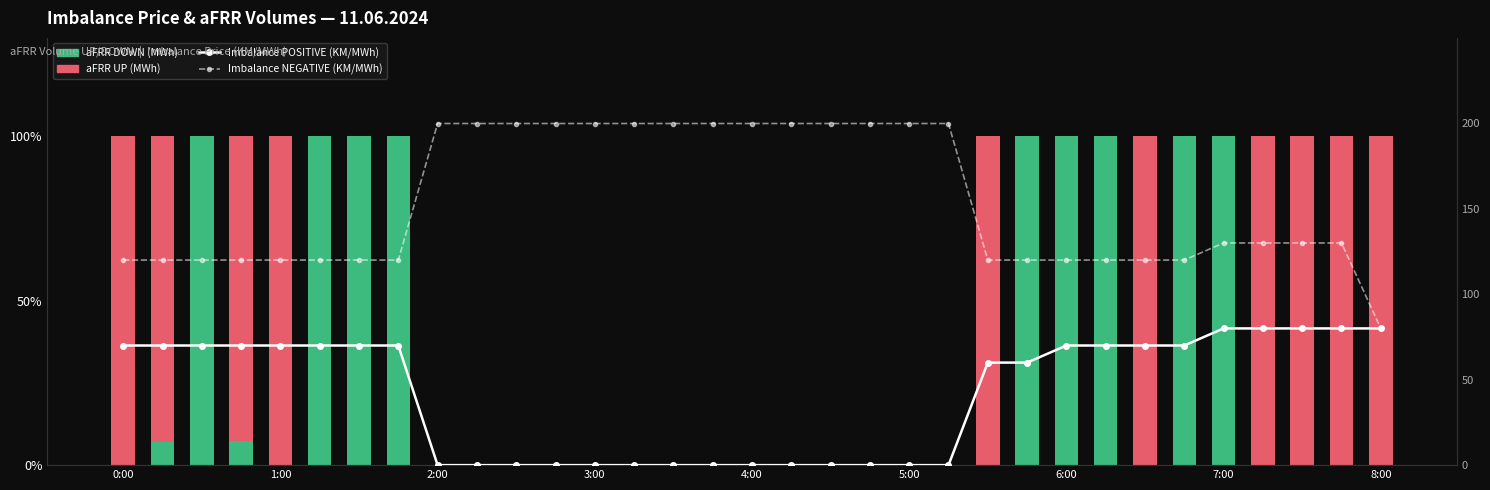

How many groups of bars are there?

33